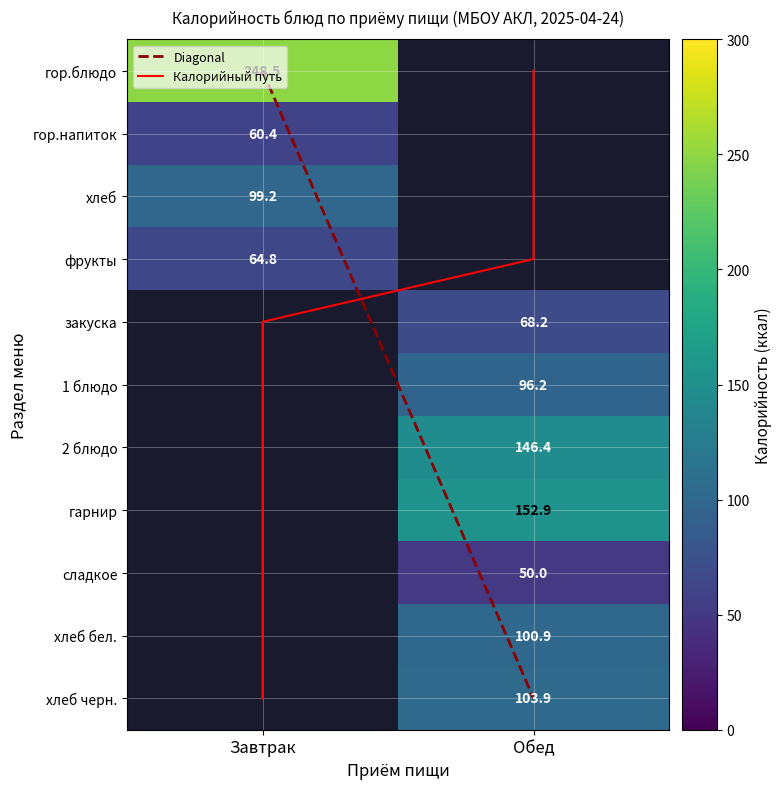

Rank the series by their maximum value, from highest to lowest.

Завтрак, Обед